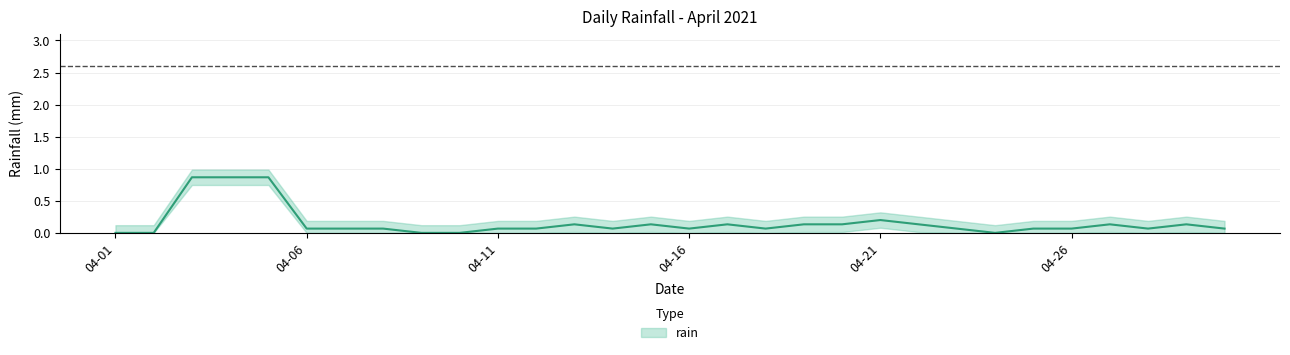

Between 2021-04-07 and 2021-04-06, which is larger?

2021-04-07